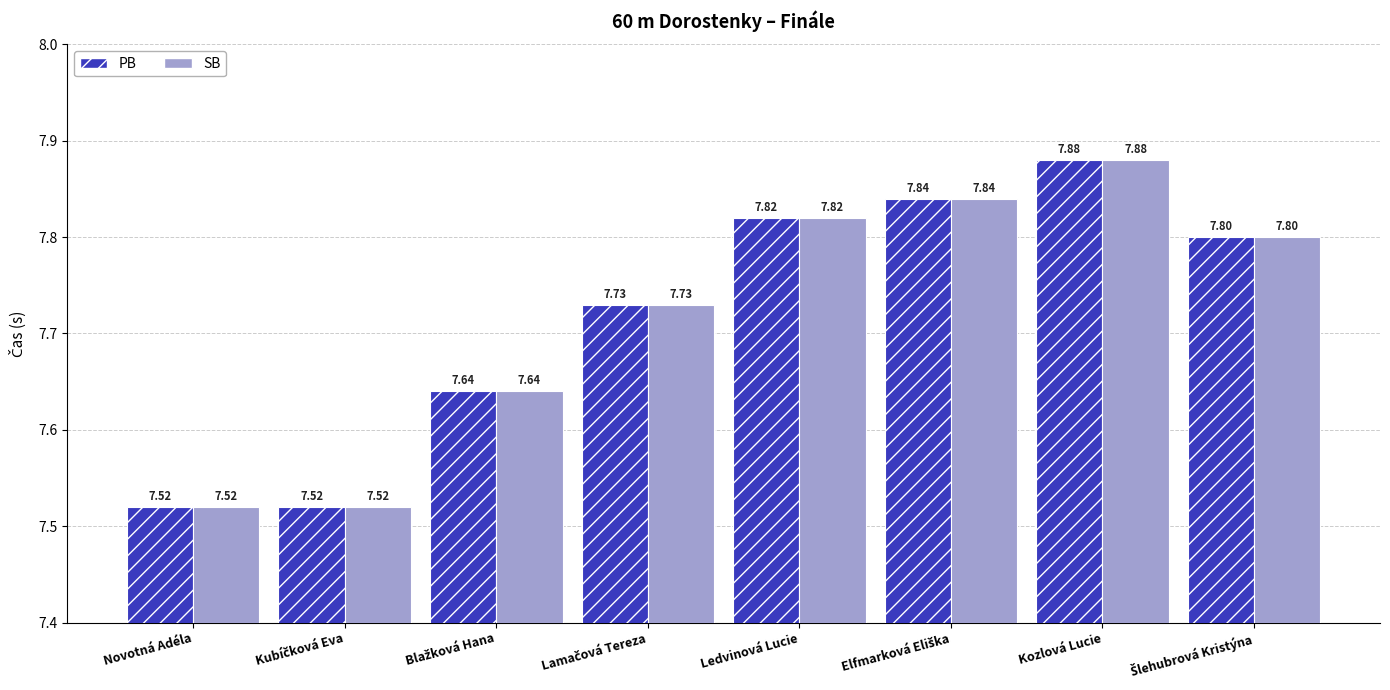

What is the difference between the maximum and second lowest values in the PB series?

0.4